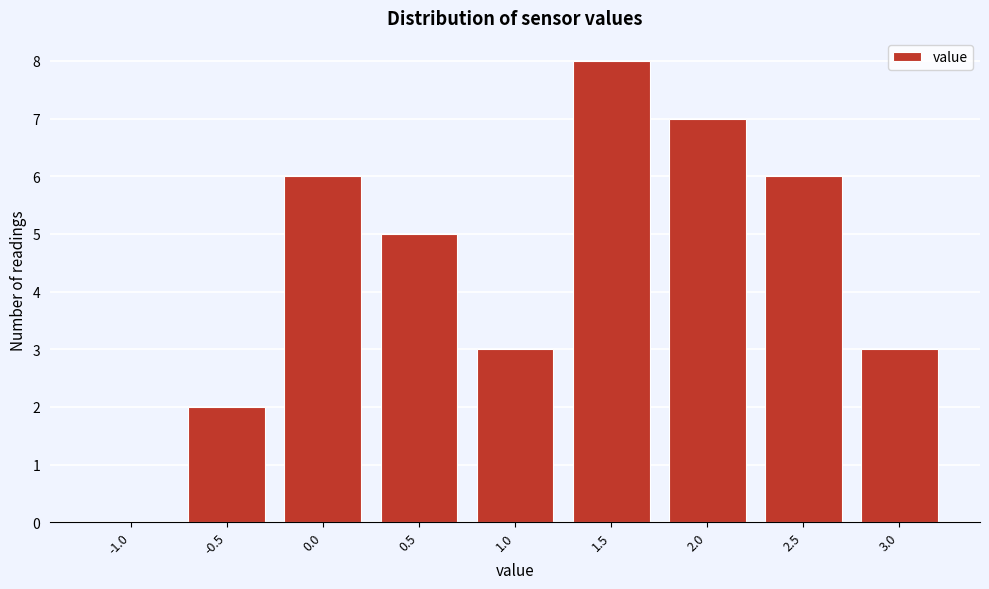

Reading left to right, what are all the values shown in this chart?

-1.0=0	-0.5=2	0.0=6	0.5=5	1.0=3	1.5=8	2.0=7	2.5=6	3.0=3